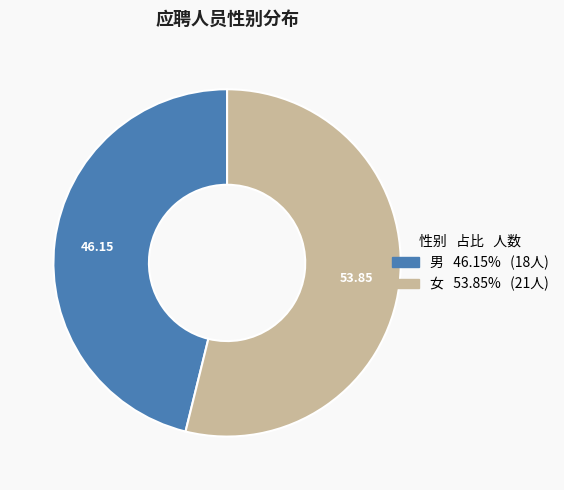

Approximately how many times larger is the value at 女 compared to 男?

1.2